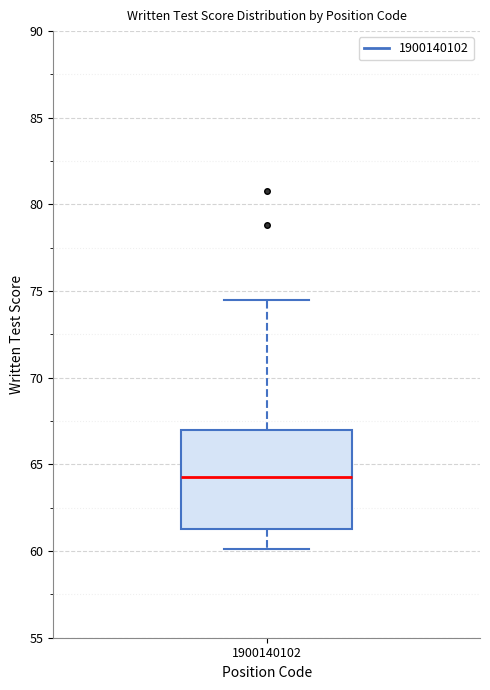

Transcribe this box plot: give where the median line is, the range the box spans, and where the two whiskers end, as read against the y-axis. The values are not printed on the chart, so give them approximately, as read against the axis.

median 64.5, box 61.5 to 67.0, whiskers 60.0 to 74.5